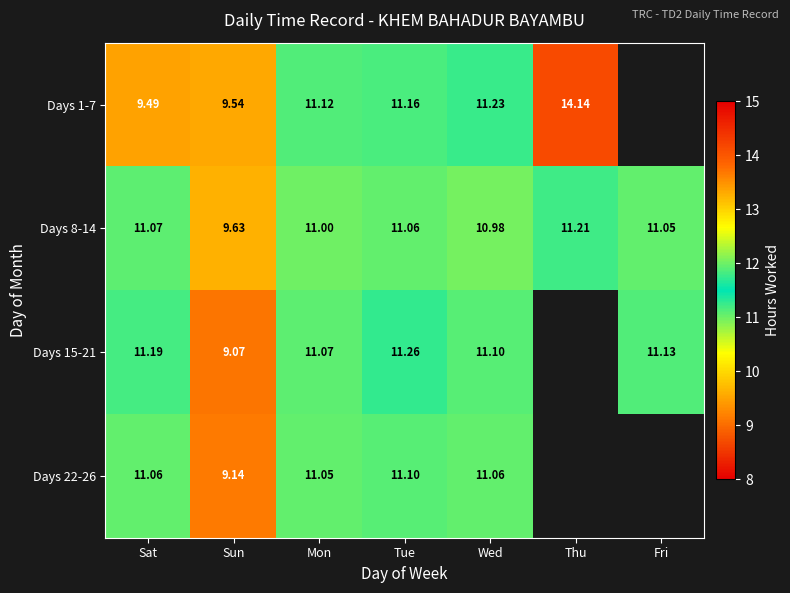

What is the sum of the Days 8-14 values at Tue and Sun?

20.7